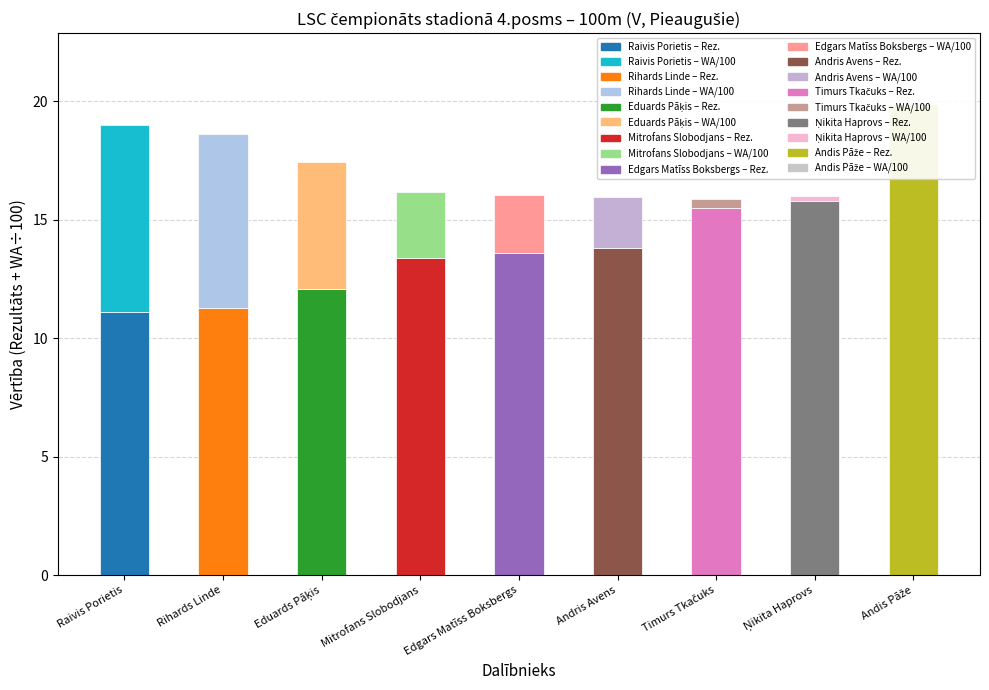

What is the difference between the maximum and minimum values in the WA (÷100) series?

7.9